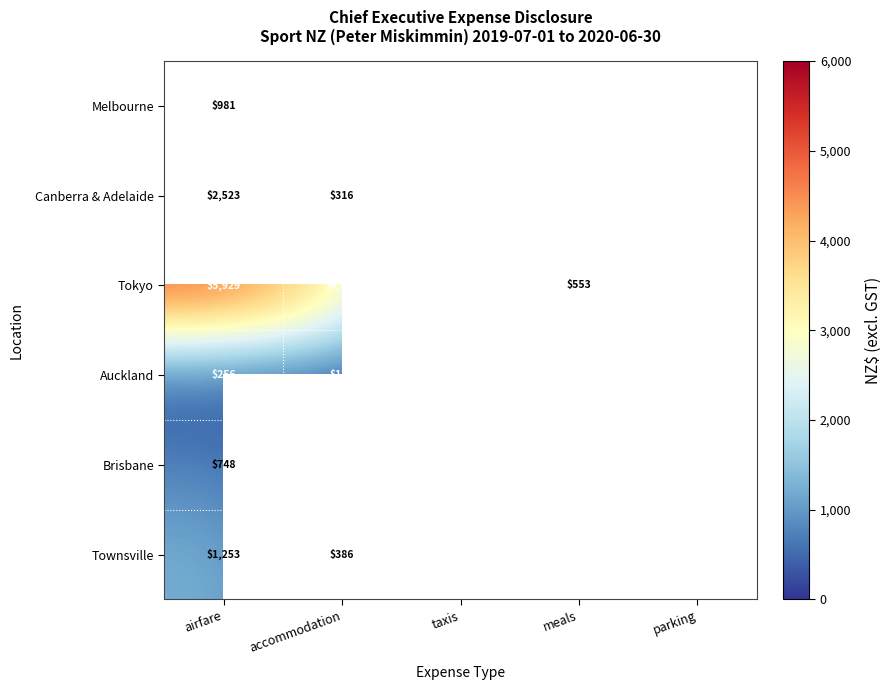

The value of Brisbane at airfare is 276.0. True or false?

False